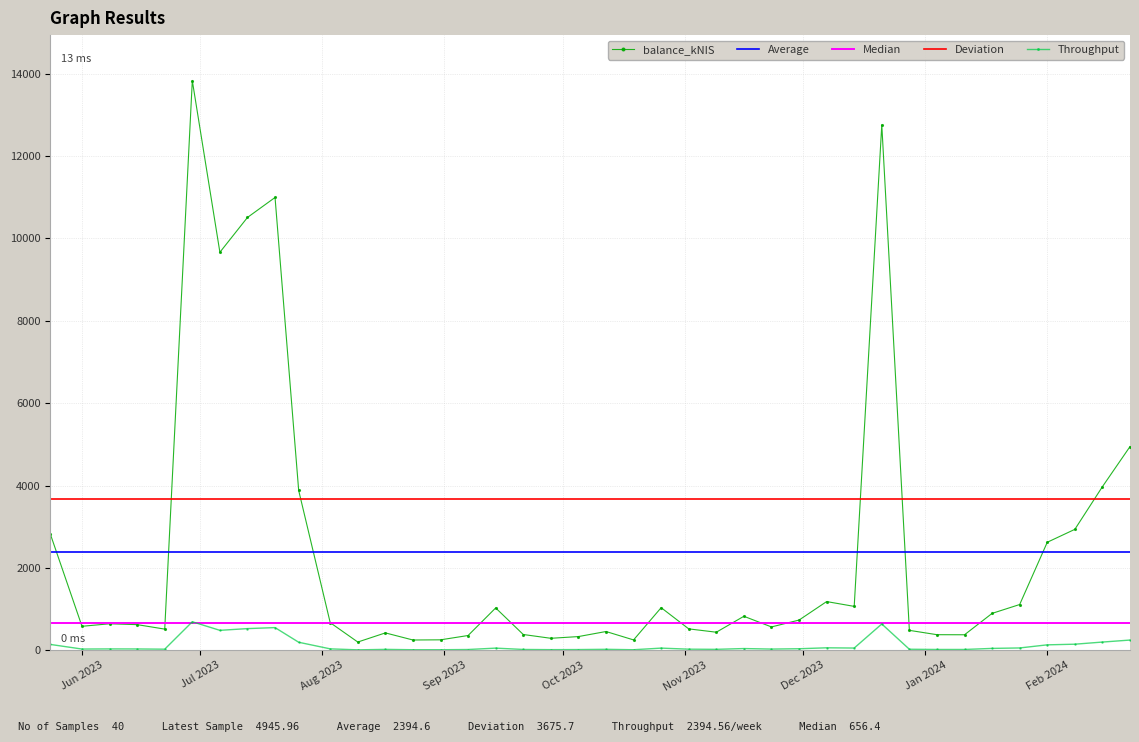

True or false: Deviation and Median intersect in this chart.

False